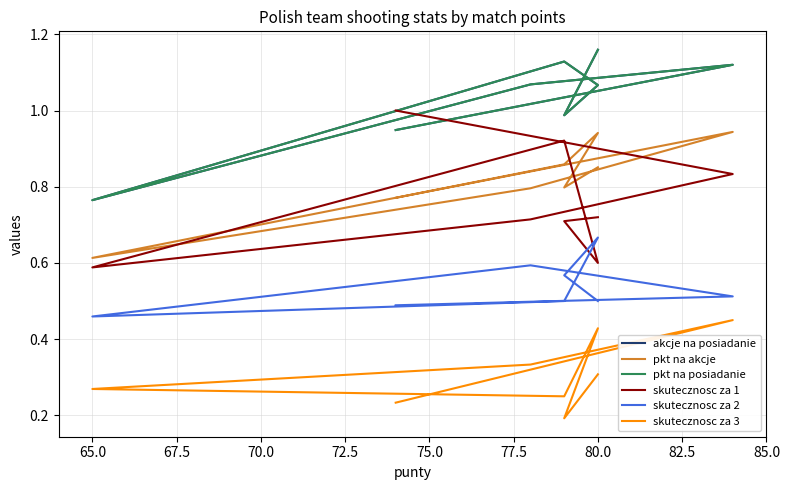

Read the skutecznosc za 3 value at 70.0.

0.2